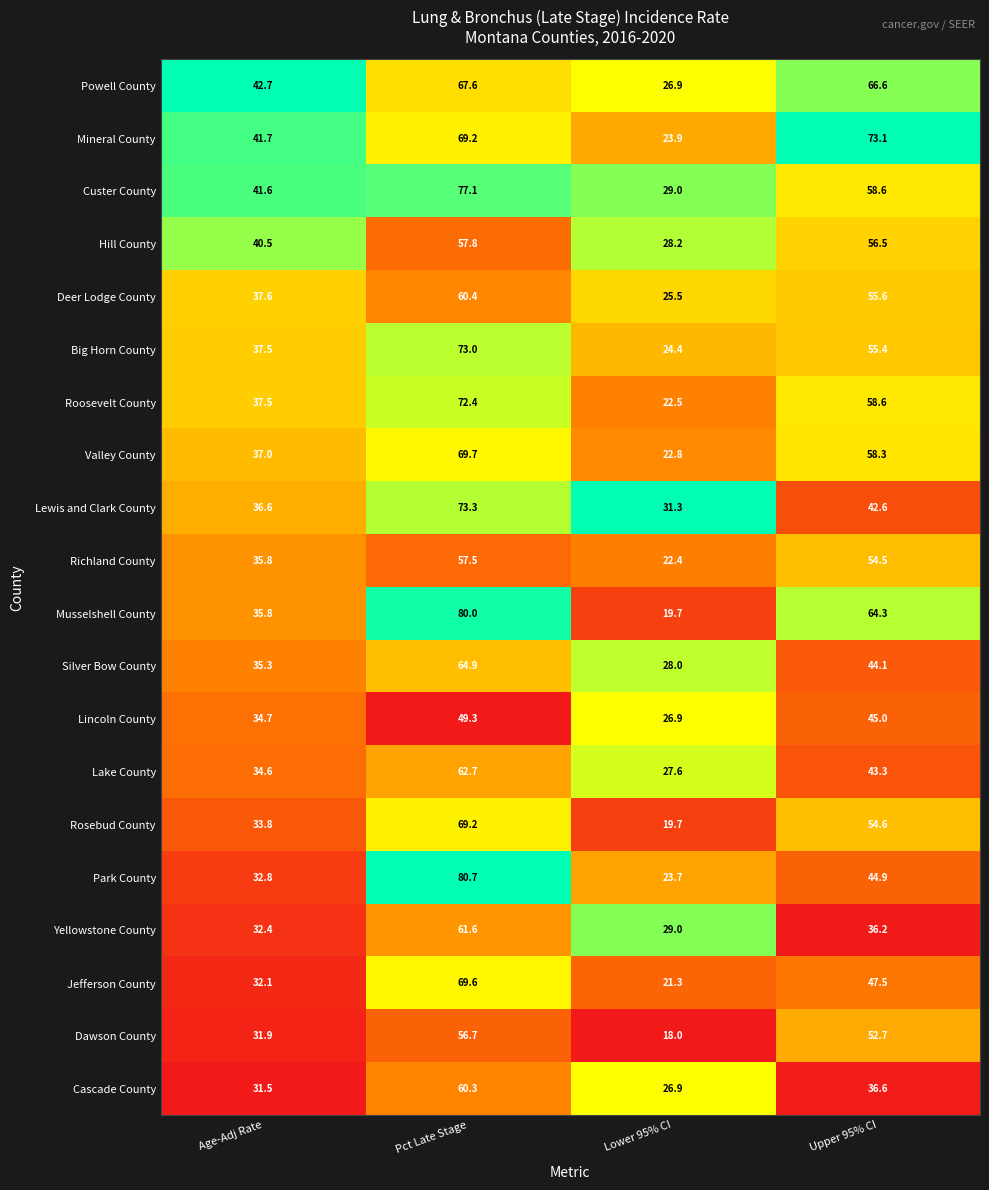

What is the difference between the maximum and minimum values in the Big Horn County series?

48.6